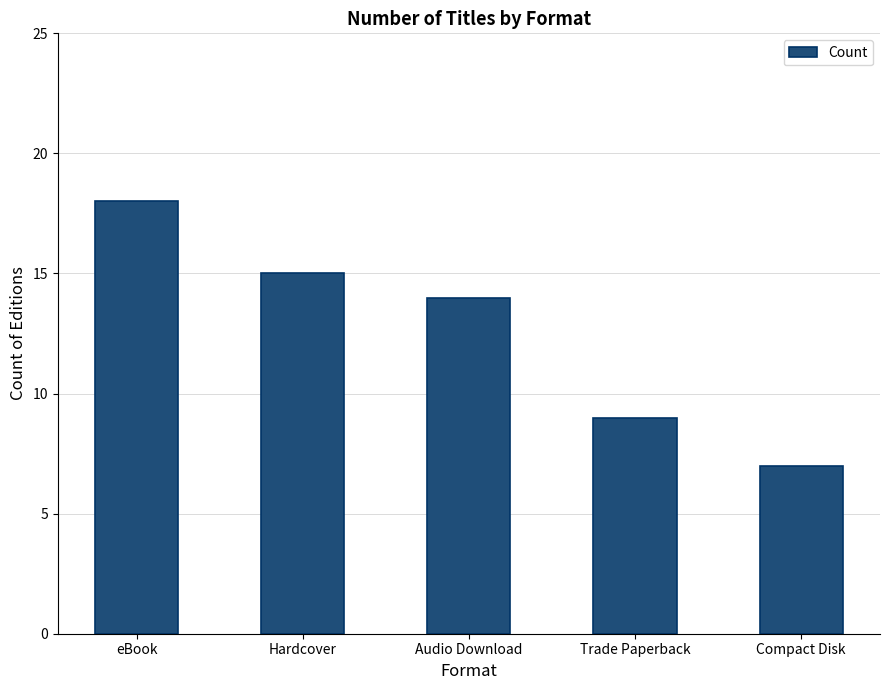

What position from the left is Compact Disk?

5